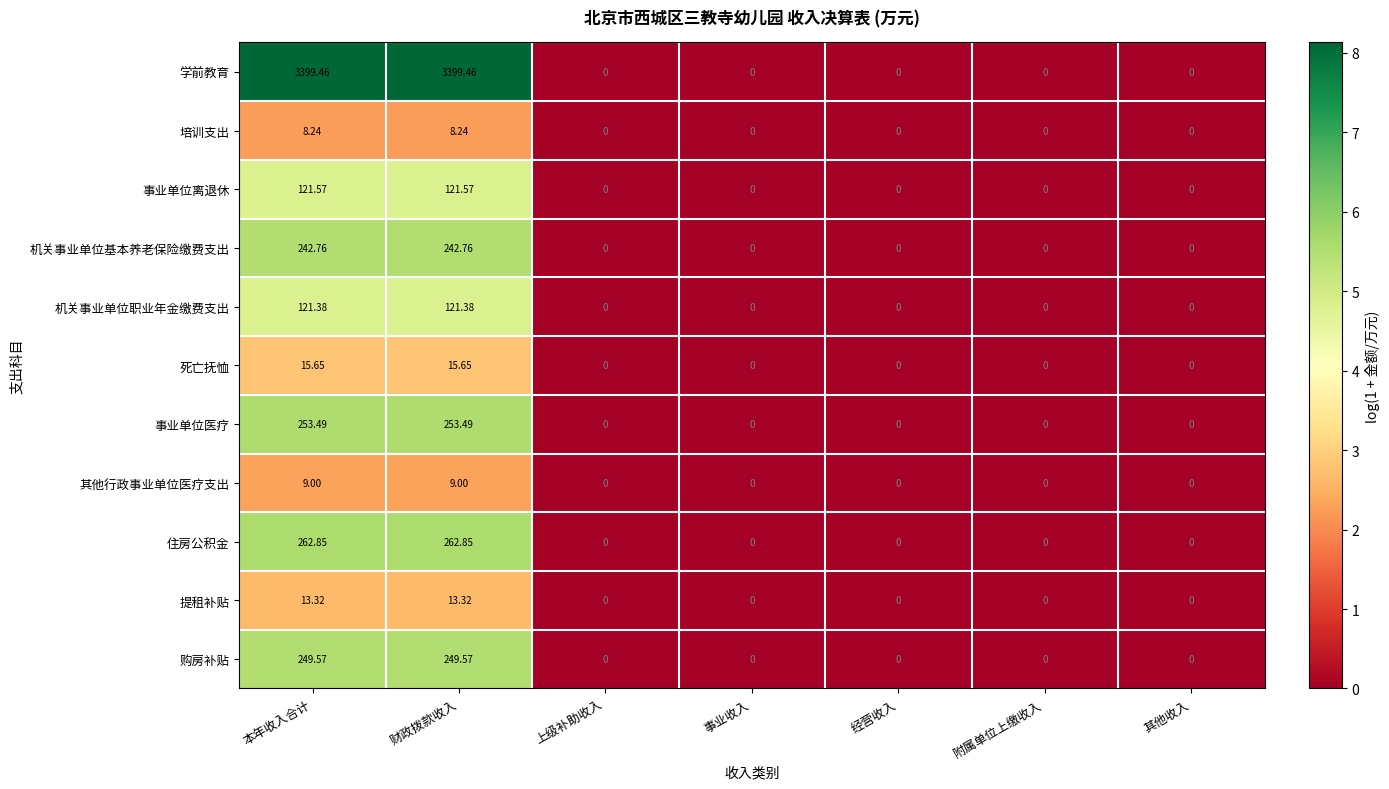

How many distinct data groups are displayed?

11